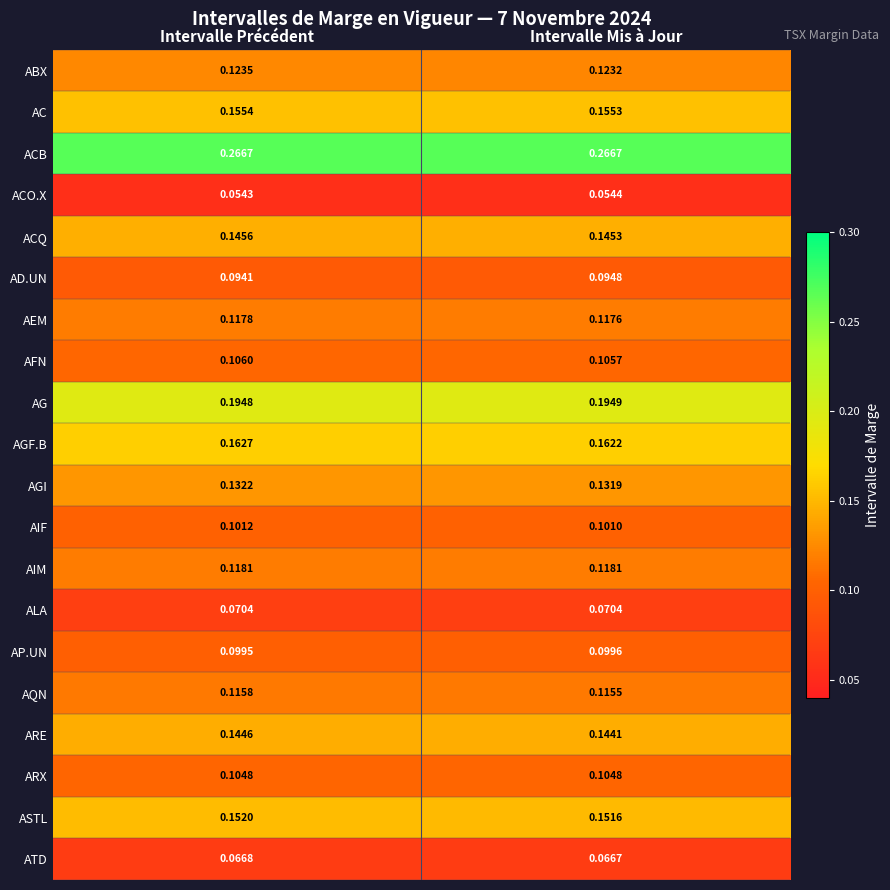

Which label corresponds to the smallest value in the chart?

Intervalle Précédent